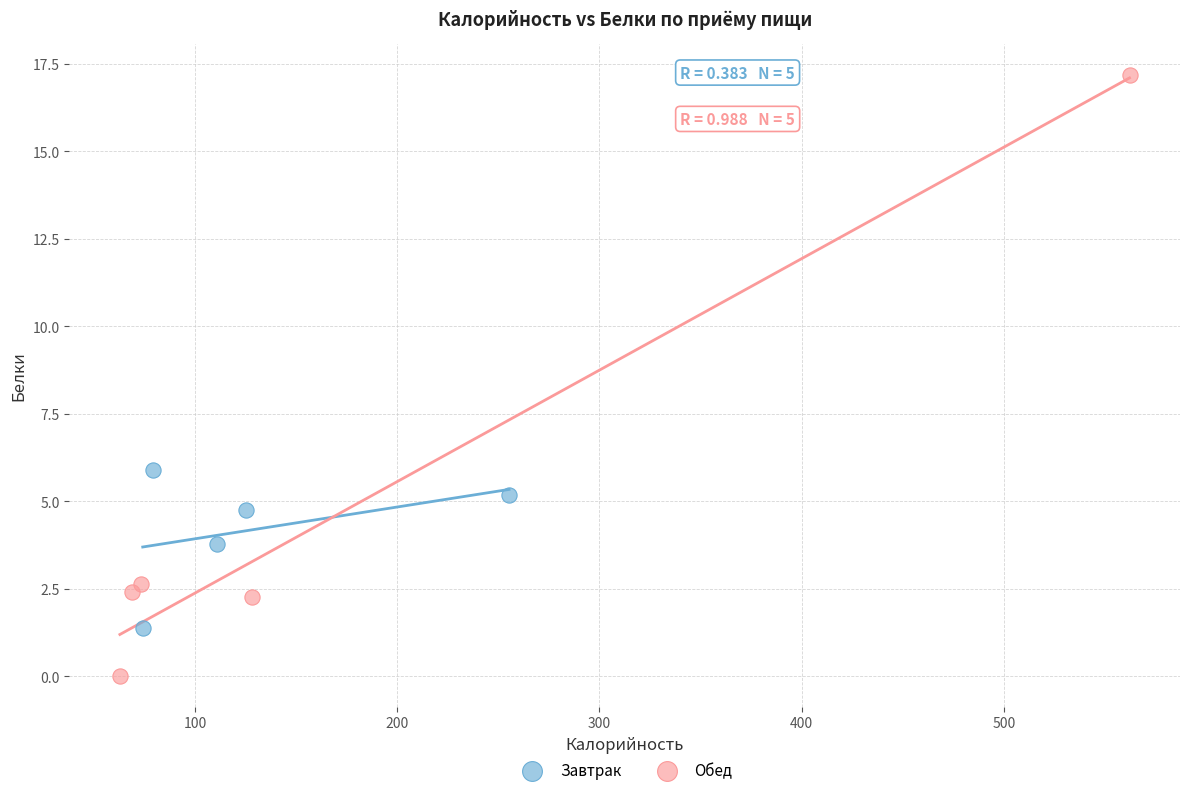

Which series reaches the minimum Y coordinate?

Обед